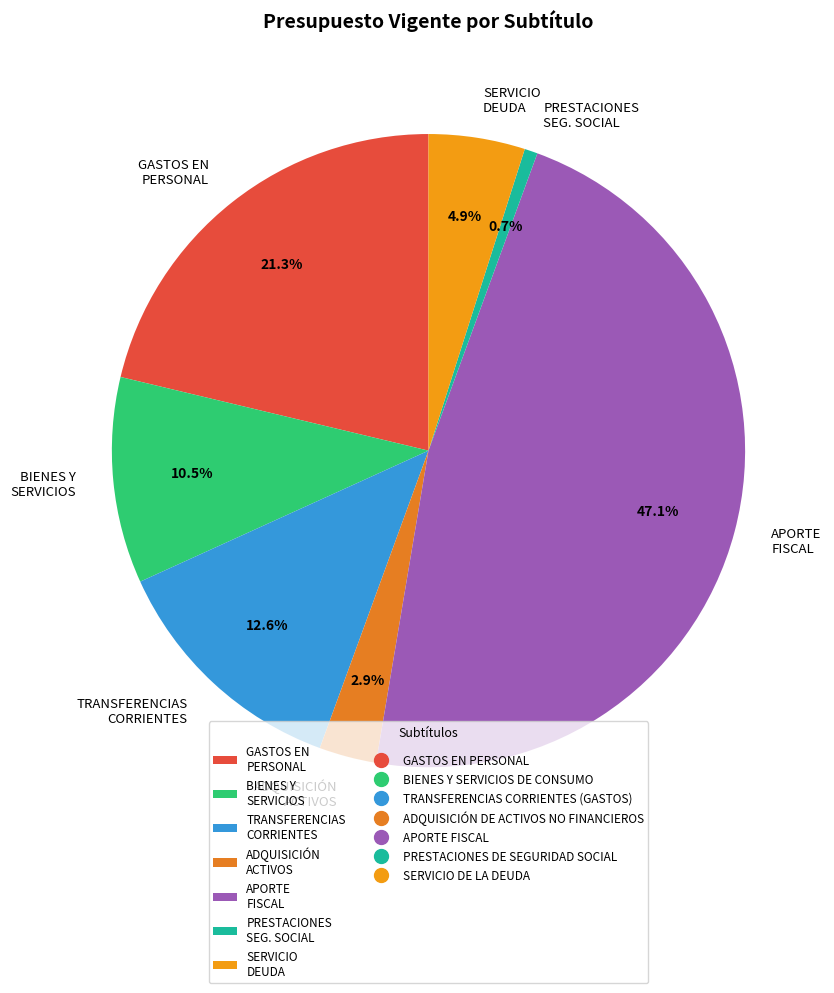

Does any single category account for the majority?

No